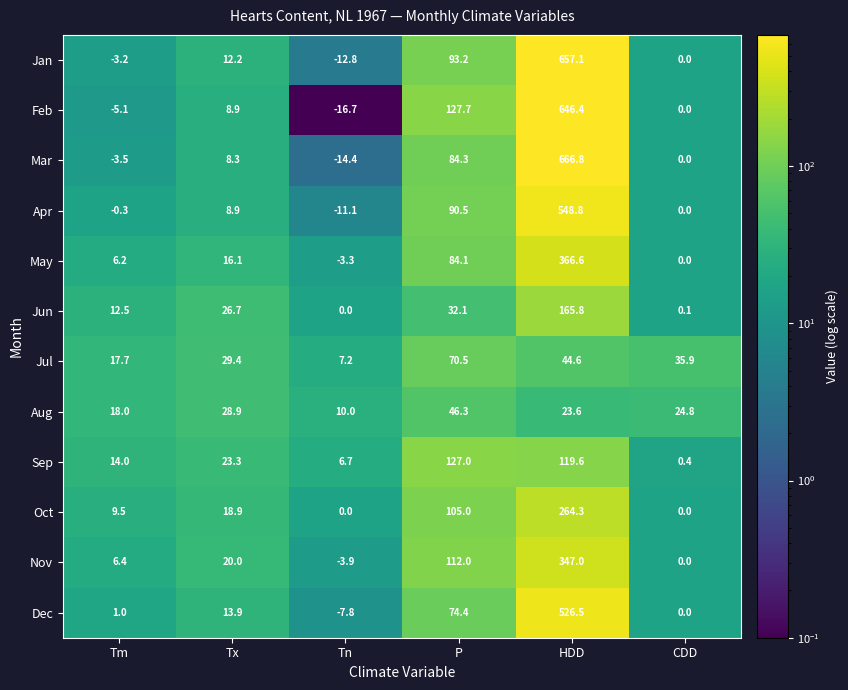

True or false: Jan has a value of 0.0 at CDD.

True